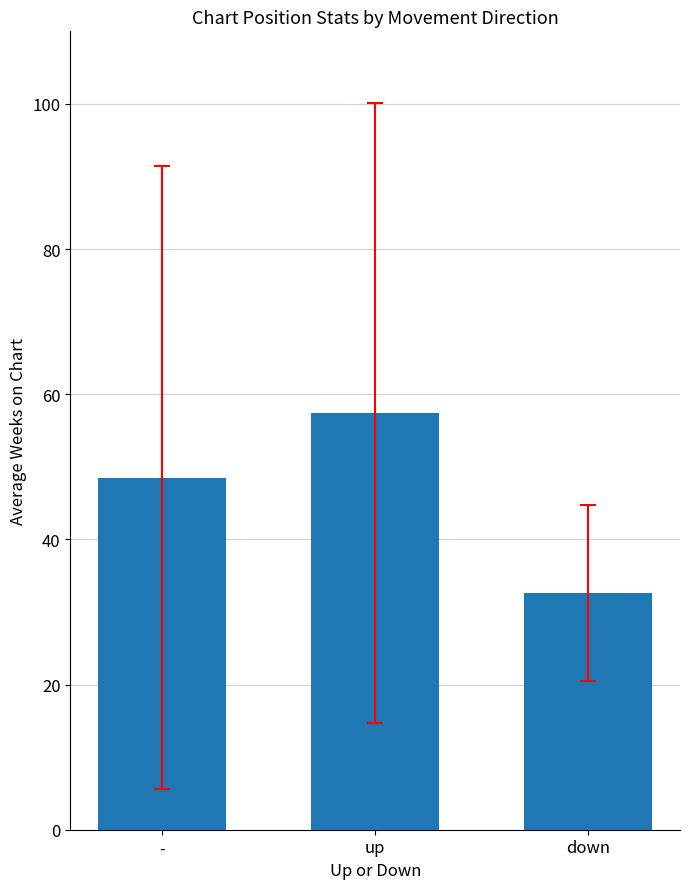

How many values are below 48?

1